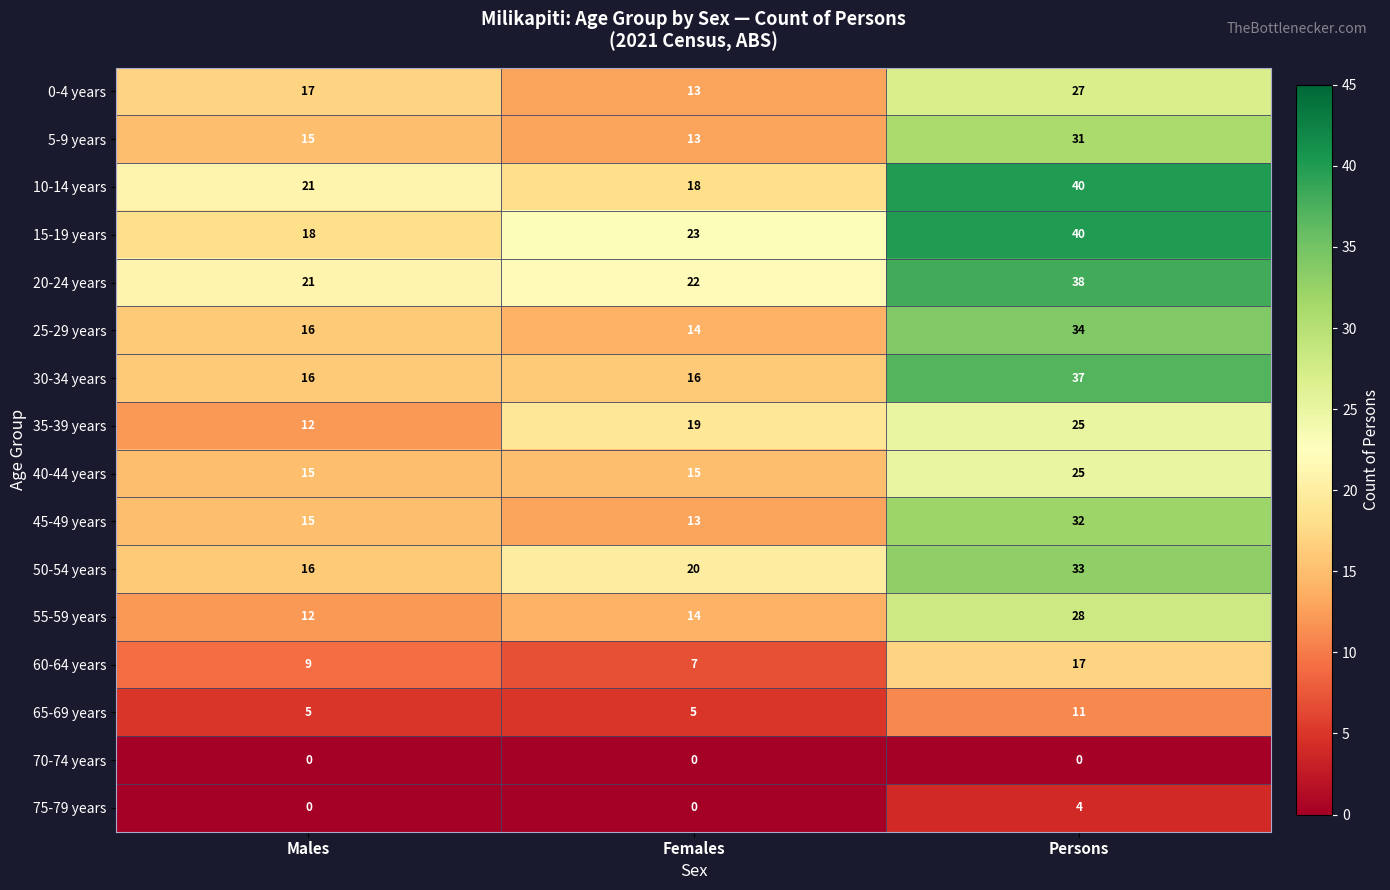

What is the approximate value of 5-9 years at Males?

15